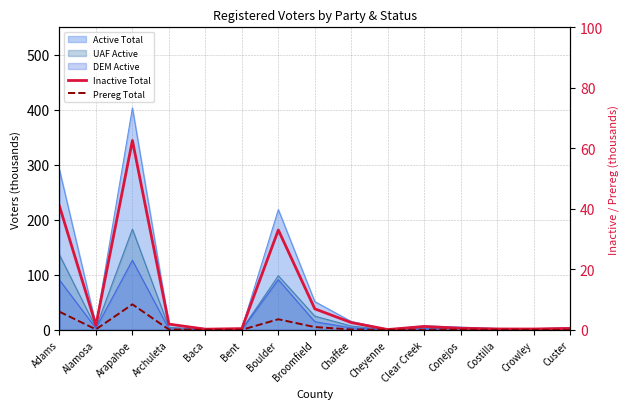

What is the sum of all Prereg Total values?

20.0